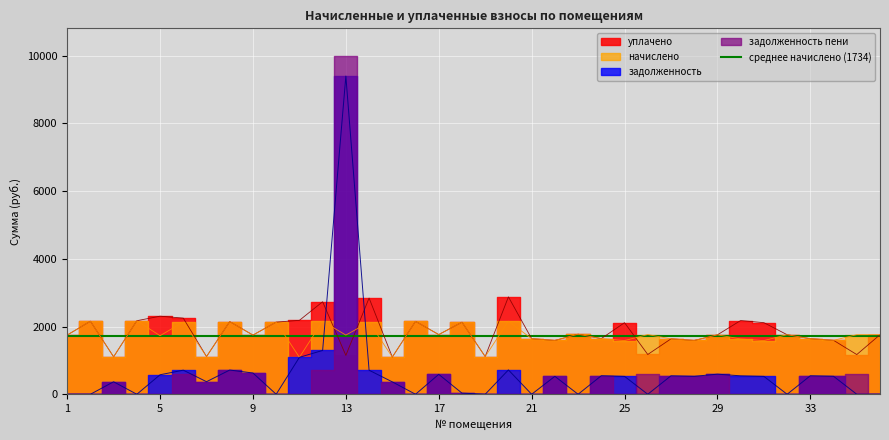

After their last crossing, which series has the higher values: задолженность or уплачено?

уплачено